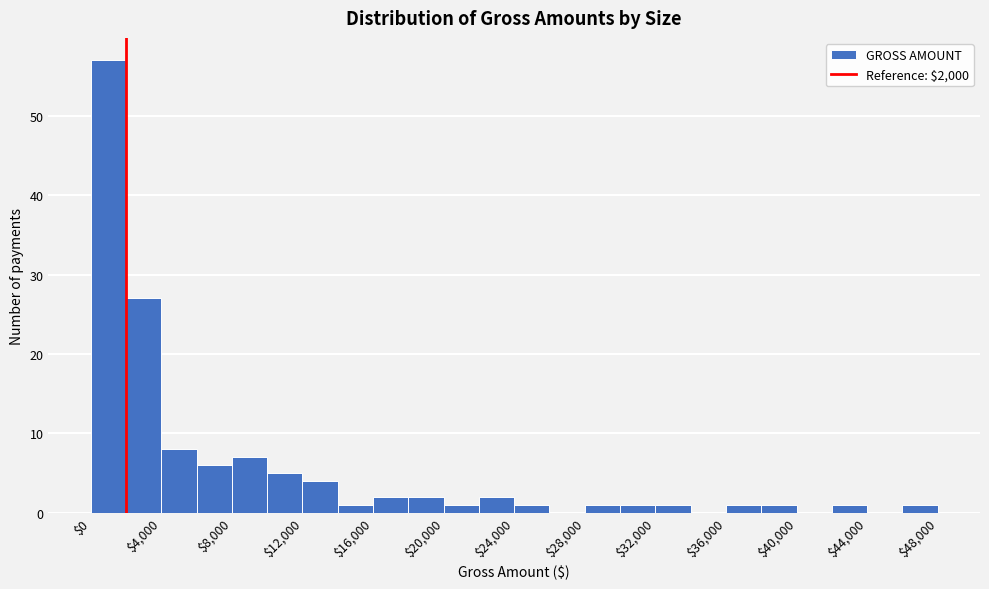

Reading left to right, transcribe this chart: for each bar, give the range it covers on the x-axis and its height. The values are not printed on the chart, so give them approximately, as read against the axis.

0 to 2000: 57
2000 to 4000: 27
4000 to 6000: 8
6000 to 8000: 6
8000 to 10000: 7
10000 to 12000: 5
12000 to 14000: 4
14000 to 16000: 1
16000 to 18000: 2
18000 to 20000: 2
20000 to 22000: 1
22000 to 24000: 2
24000 to 26000: 1
26000 to 28000: 0
28000 to 30000: 1
30000 to 32000: 1
32000 to 34000: 1
34000 to 36000: 0
36000 to 38000: 1
38000 to 40000: 1
40000 to 42000: 0
42000 to 44000: 1
44000 to 46000: 0
46000 to 48000: 1